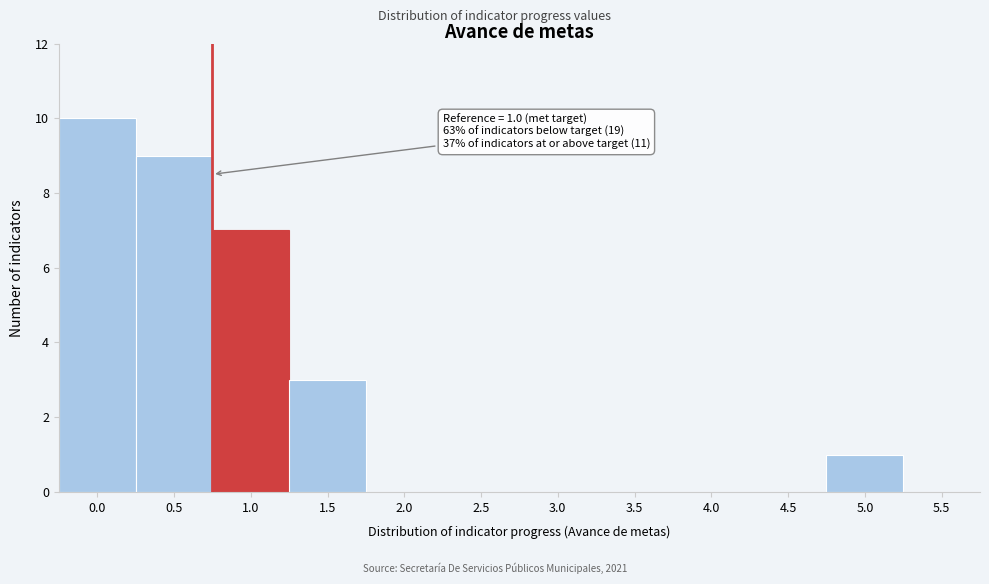

Reading left to right, list all the values displayed in this chart.

0.0=10	0.5=9	1.0=7	1.5=3	2.0=0	2.5=0	3.0=0	3.5=0	4.0=0	4.5=0	5.0=1	5.5=0